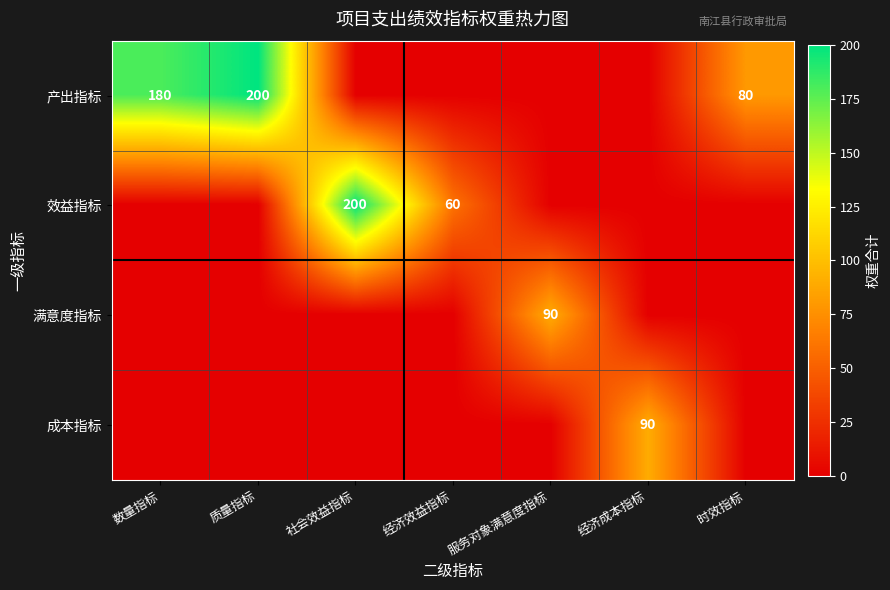

How many categories are shown in the chart?

7